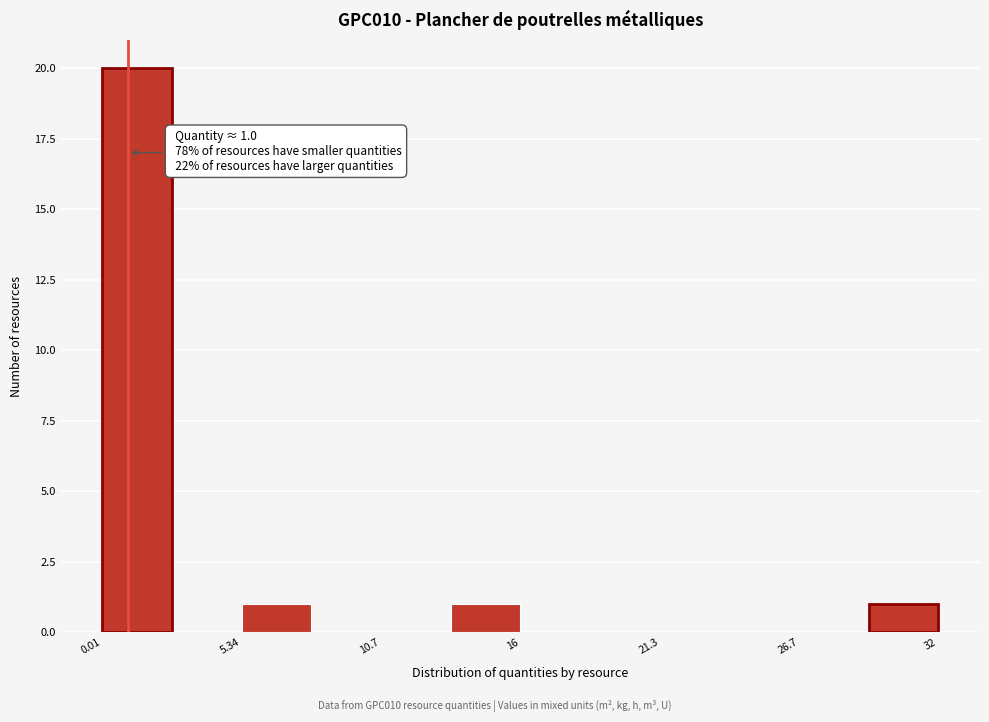

Read against the x-axis, roughly where is the centre of the tallest bar?

1